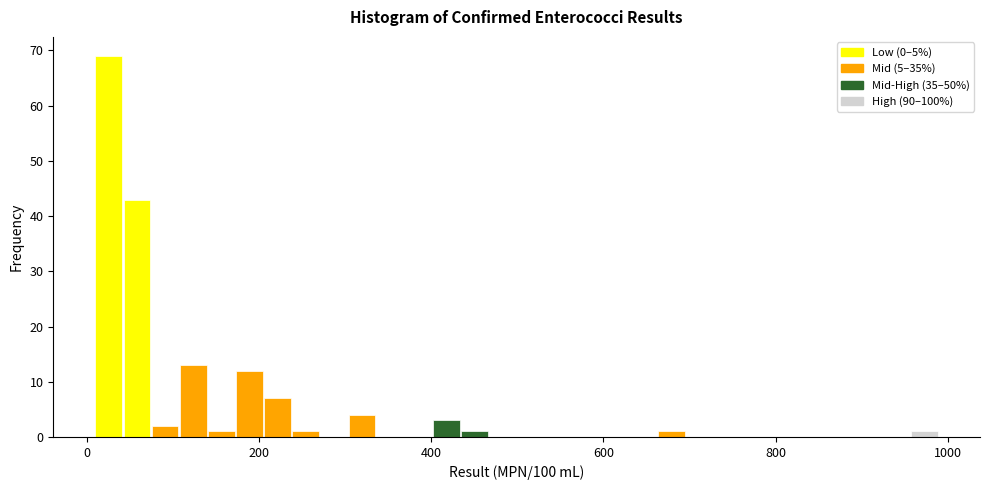

Read against the x-axis, roughly where is the centre of the tallest bar?

20